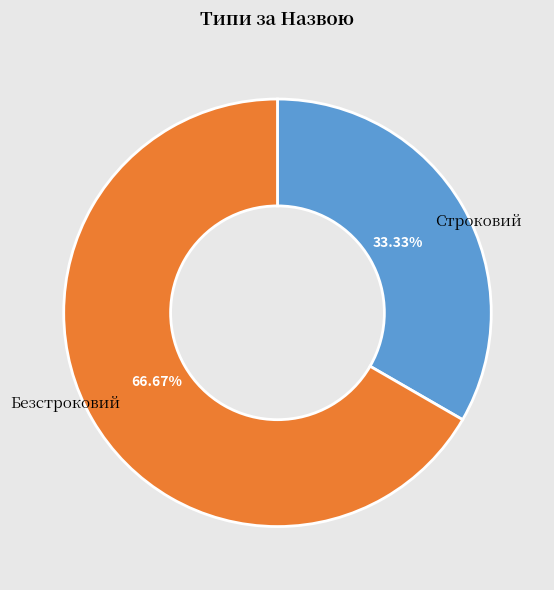

Is there any slice that represents more than half of the pie?

Yes